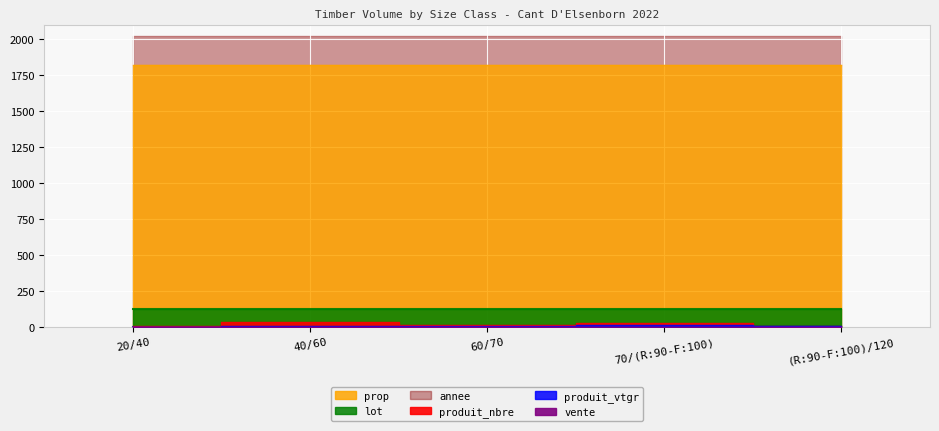

At which label does lot reach its minimum?

20/40